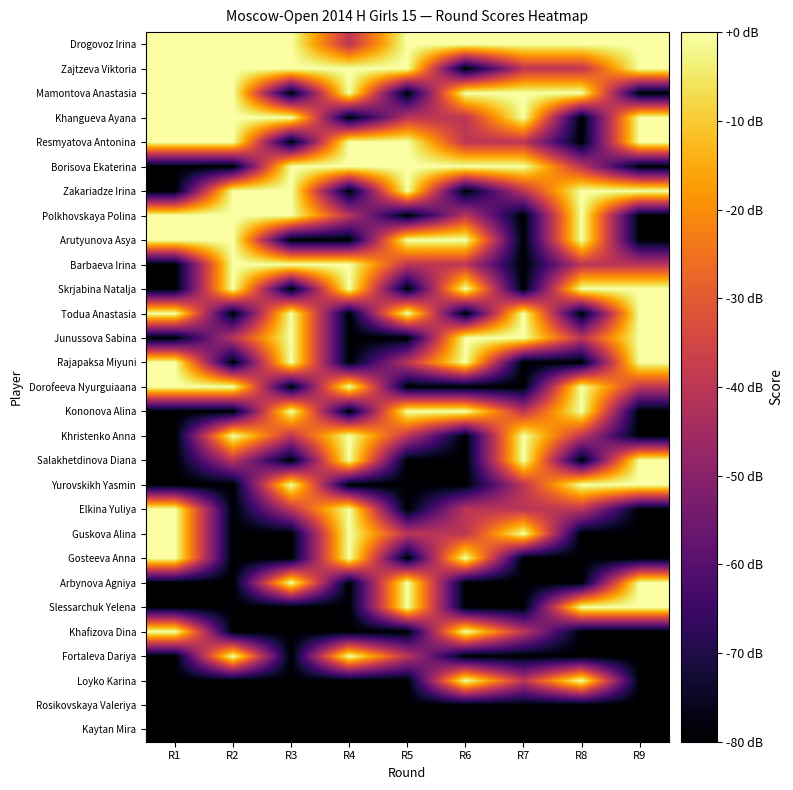

Reading left to right, transcribe all the data shown in this chart.

Drogovoz Irina: R1=0	R2=0	R3=0	R4=-40	R5=0	R6=0	R7=0	R8=0	R9=0
Zajtzeva Viktoria: R1=0	R2=0	R3=0	R4=0	R5=0	R6=-80	R7=-40	R8=-40	R9=0
Mamontova Anastasia: R1=0	R2=0	R3=-80	R4=0	R5=-80	R6=0	R7=0	R8=0	R9=-80
Khangueva Ayana: R1=0	R2=0	R3=0	R4=-80	R5=-40	R6=-40	R7=0	R8=-80	R9=0
Resmyatova Antonina: R1=0	R2=0	R3=-80	R4=0	R5=0	R6=-40	R7=-40	R8=-80	R9=0
Borisova Ekaterina: R1=-80	R2=-80	R3=0	R4=0	R5=0	R6=0	R7=0	R8=-40	R9=-80
Zakariadze Irina: R1=-80	R2=0	R3=0	R4=-80	R5=0	R6=-80	R7=-40	R8=0	R9=0
Polkhovskaya Polina: R1=0	R2=0	R3=0	R4=-40	R5=-80	R6=-40	R7=-80	R8=0	R9=-80
Arutyunova Asya: R1=0	R2=0	R3=-80	R4=-80	R5=0	R6=0	R7=-80	R8=0	R9=-80
Barbaeva Irina: R1=-80	R2=0	R3=0	R4=0	R5=-40	R6=-40	R7=-80	R8=-40	R9=-40
Skrjabina Natalja: R1=-80	R2=0	R3=-80	R4=0	R5=-80	R6=0	R7=-80	R8=0	R9=0
Todua Anastasia: R1=0	R2=-80	R3=0	R4=-80	R5=0	R6=-80	R7=0	R8=-80	R9=0
Junussova Sabina: R1=-80	R2=-40	R3=0	R4=-80	R5=-80	R6=0	R7=0	R8=-40	R9=0
Rajapaksa Miyuni: R1=0	R2=-80	R3=0	R4=-80	R5=-40	R6=0	R7=-80	R8=-80	R9=0
Dorofeeva Nyurguiaana: R1=0	R2=0	R3=-80	R4=0	R5=-80	R6=-80	R7=-80	R8=0	R9=-40
Kononova Alina: R1=-80	R2=-80	R3=0	R4=-80	R5=0	R6=0	R7=-40	R8=0	R9=-80
Khristenko Anna: R1=-80	R2=0	R3=-40	R4=0	R5=-40	R6=-80	R7=0	R8=-40	R9=-80
Salakhetdinova Diana: R1=-80	R2=-40	R3=-80	R4=0	R5=-80	R6=-80	R7=0	R8=-80	R9=0
Yurovskikh Yasmin: R1=-80	R2=-80	R3=0	R4=-80	R5=-80	R6=-80	R7=-40	R8=0	R9=0
Elkina Yuliya: R1=0	R2=-80	R3=-40	R4=0	R5=-80	R6=-40	R7=-40	R8=-40	R9=-80
Guskova Alina: R1=0	R2=-80	R3=-80	R4=0	R5=-40	R6=-40	R7=0	R8=-80	R9=-80
Gosteeva Anna: R1=0	R2=-80	R3=-80	R4=0	R5=-80	R6=0	R7=-80	R8=-80	R9=-80
Arbynova Agniya: R1=-80	R2=-80	R3=0	R4=-80	R5=0	R6=-80	R7=-80	R8=-80	R9=0
Slessarchuk Yelena: R1=-80	R2=-80	R3=-80	R4=-80	R5=0	R6=-80	R7=-80	R8=0	R9=0
Khafizova Dina: R1=0	R2=-80	R3=-80	R4=-80	R5=-80	R6=0	R7=-40	R8=-80	R9=-80
Fortaleva Dariya: R1=-80	R2=0	R3=-80	R4=0	R5=-40	R6=-80	R7=-80	R8=-80	R9=-80
Loyko Karina: R1=-80	R2=-80	R3=-80	R4=-80	R5=-80	R6=0	R7=-40	R8=0	R9=-80
Rosikovskaya Valeriya: R1=-80	R2=-80	R3=-80	R4=-80	R5=-80	R6=-80	R7=-80	R8=-80	R9=-80
Kaytan Mira: R1=-80	R2=-80	R3=-80	R4=-80	R5=-80	R6=-80	R7=-80	R8=-80	R9=-80